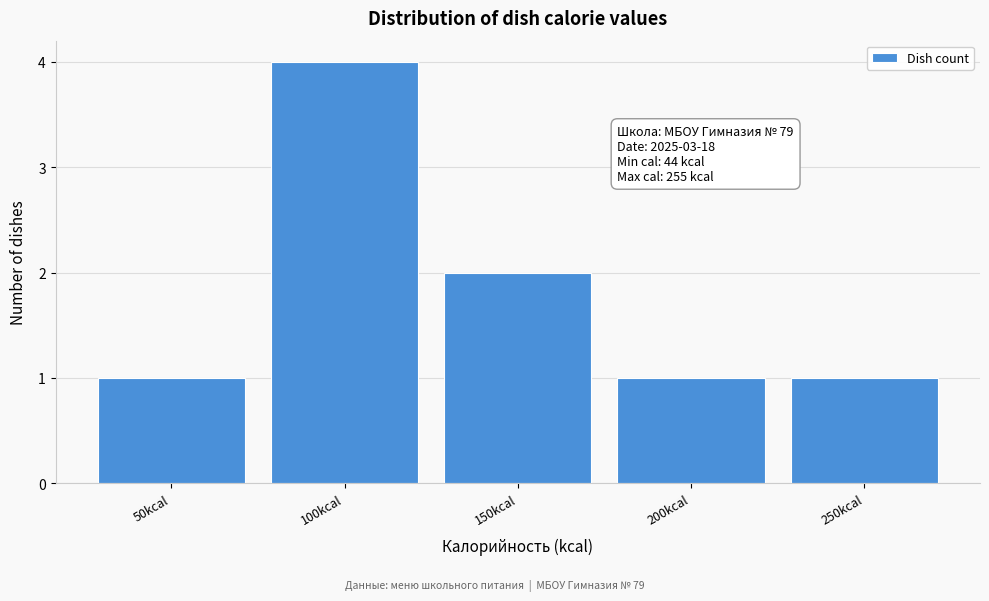

Reading left to right, extract all data points from this chart.

50kcal=1	100kcal=4	150kcal=2	200kcal=1	250kcal=1